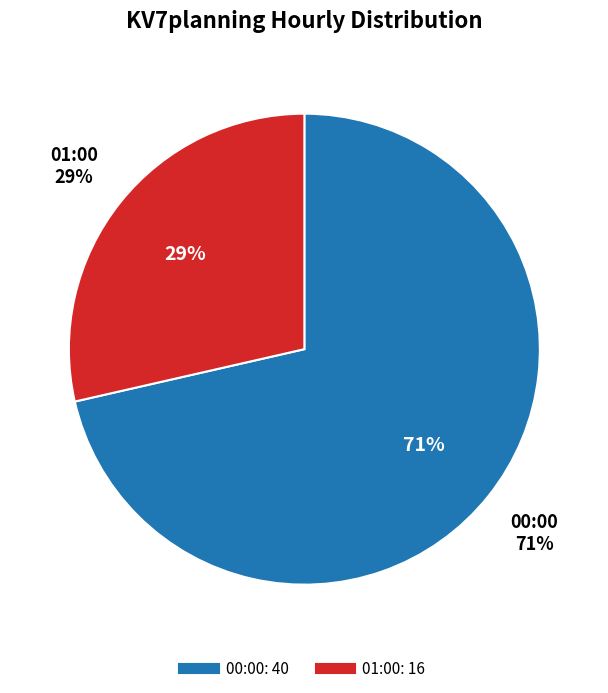

Between 01:00 and 00:00, which is larger?

00:00